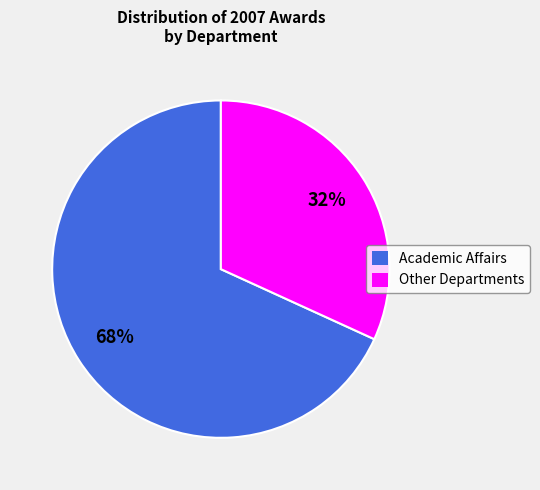

True or false: Academic Affairs accounts for 68% of the total.

True